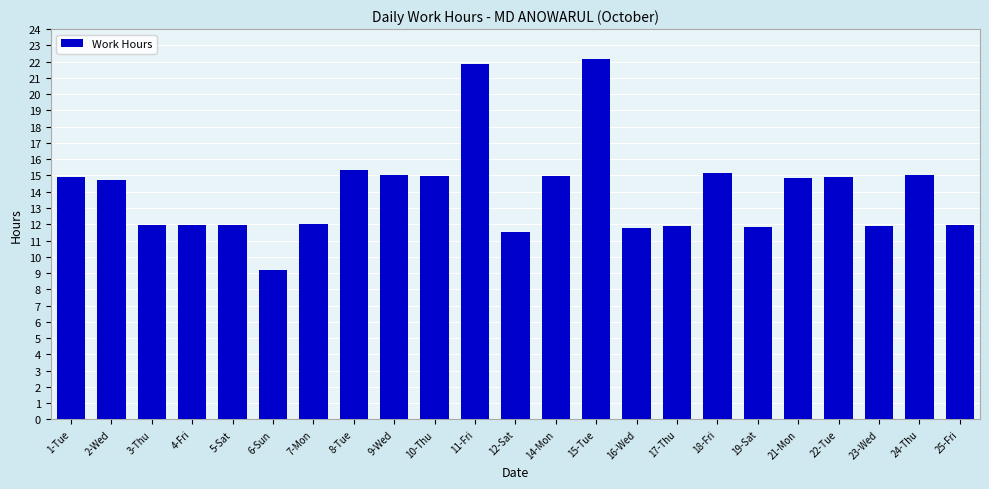

What is the difference between the values at 2-Wed and 10-Thu?

0.2